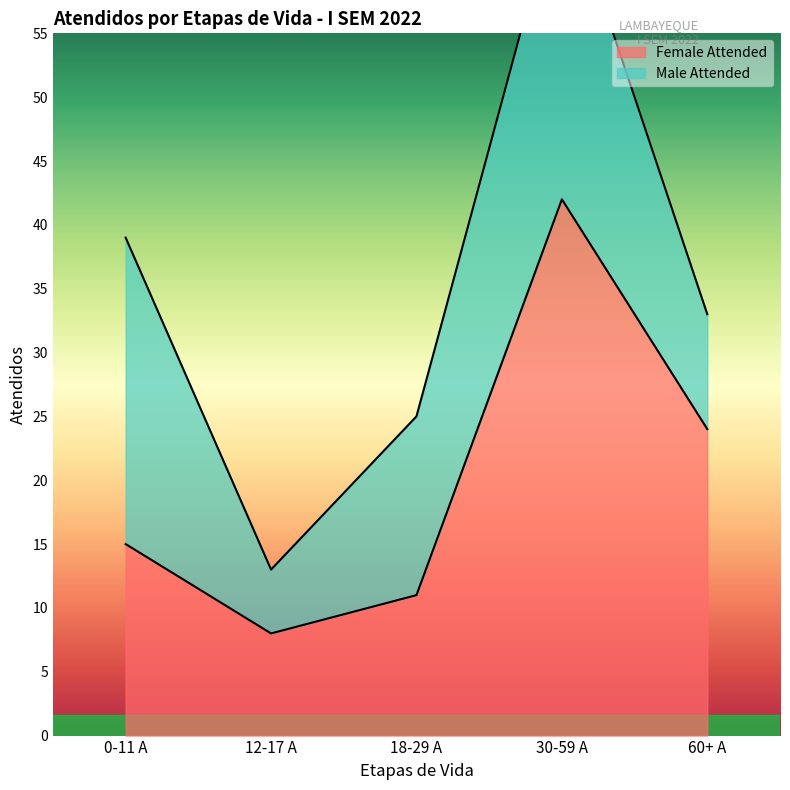

At which category does the data reach its first local peak?

30-59 A